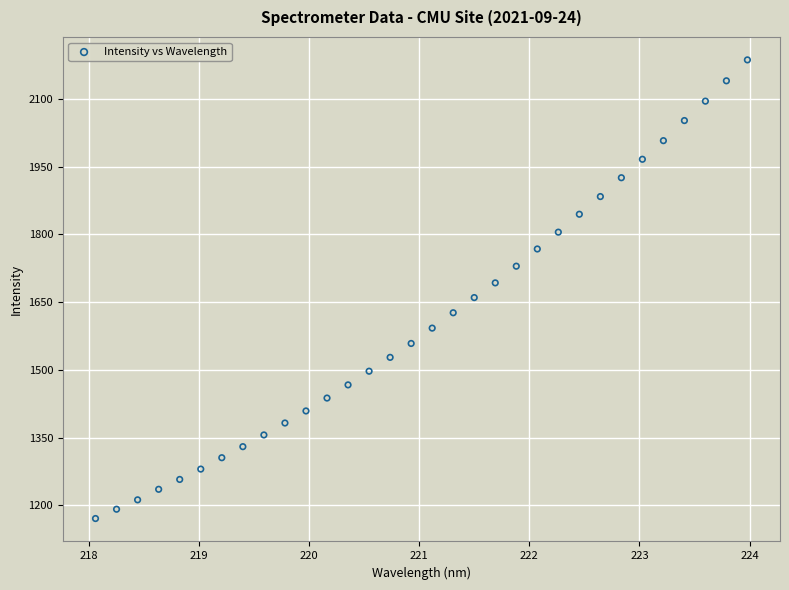

What is the range of X values (max minus min)?

5.9